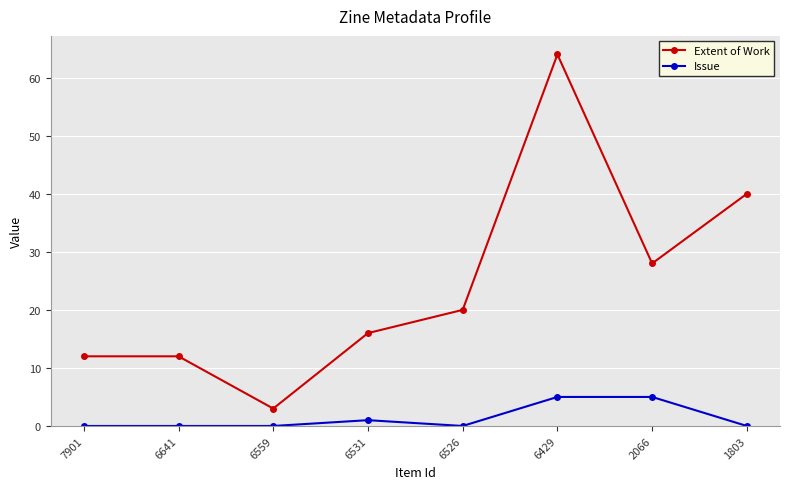

What are all the series names shown in the legend?

Extent of Work, Issue